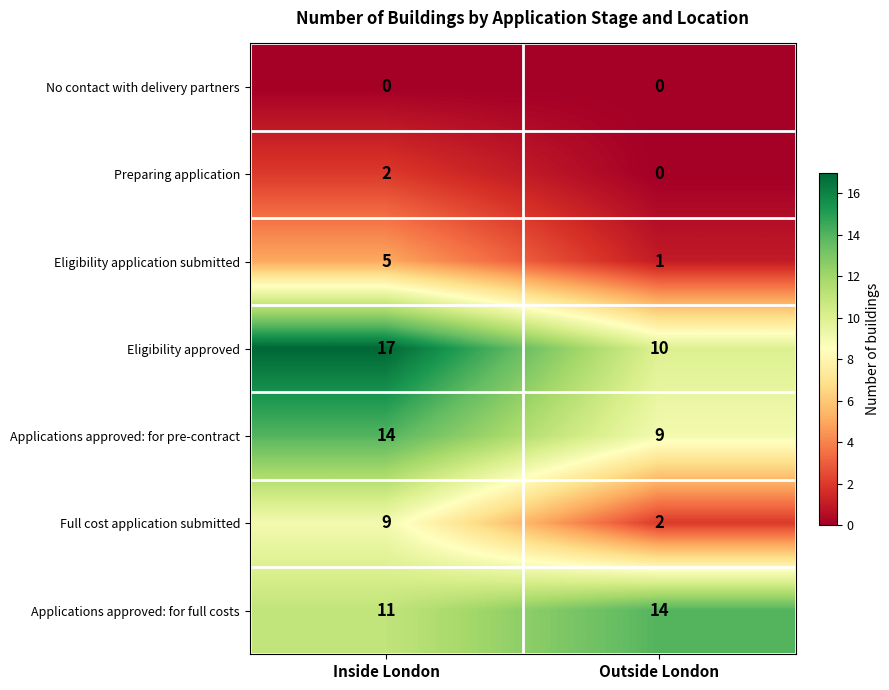

Reading left to right, extract all data points from this chart.

No contact with delivery partners: Inside London=0	Outside London=0
Preparing application: Inside London=2	Outside London=0
Eligibility application submitted: Inside London=5	Outside London=1
Eligibility approved: Inside London=17	Outside London=10
Applications approved: for pre-contract: Inside London=14	Outside London=9
Full cost application submitted: Inside London=9	Outside London=2
Applications approved: for full costs: Inside London=11	Outside London=14